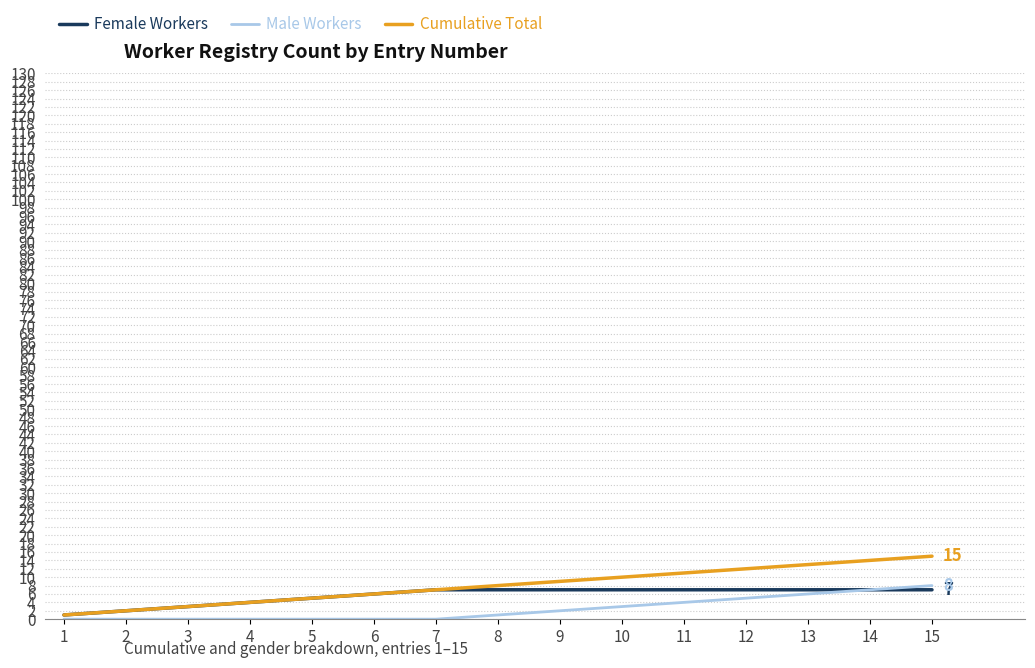

What are all the series names shown in the legend?

Female Workers, Male Workers, Cumulative Total